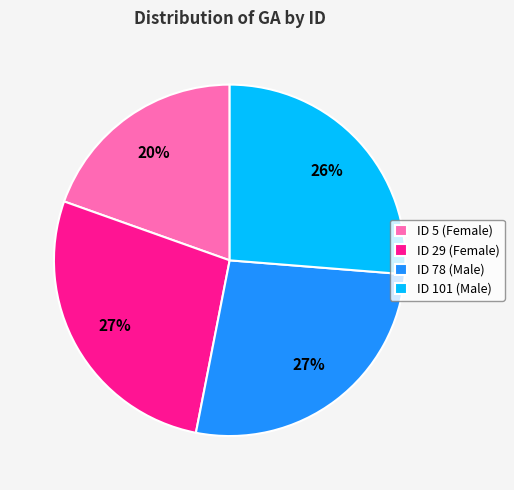

Approximately how many times larger is the value at ID 101 (Male) compared to ID 78 (Male)?

1.0